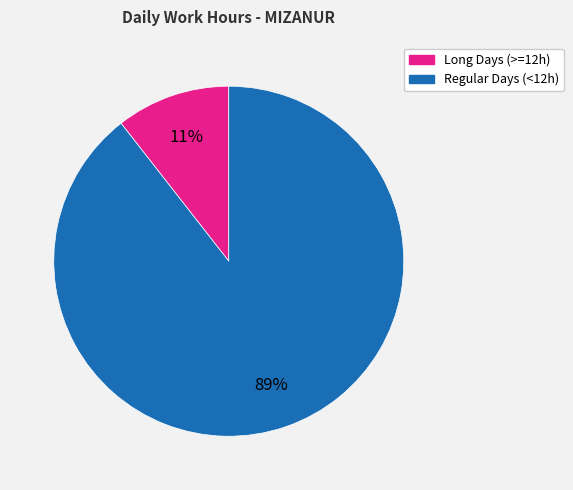

To the nearest percent, what is the average slice percentage?

50%